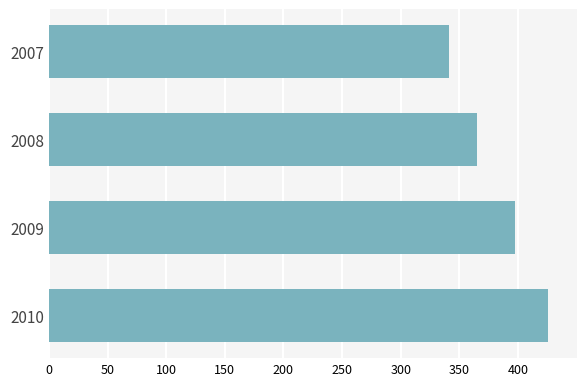

What is the value of the 2nd bar from the top?

364.8